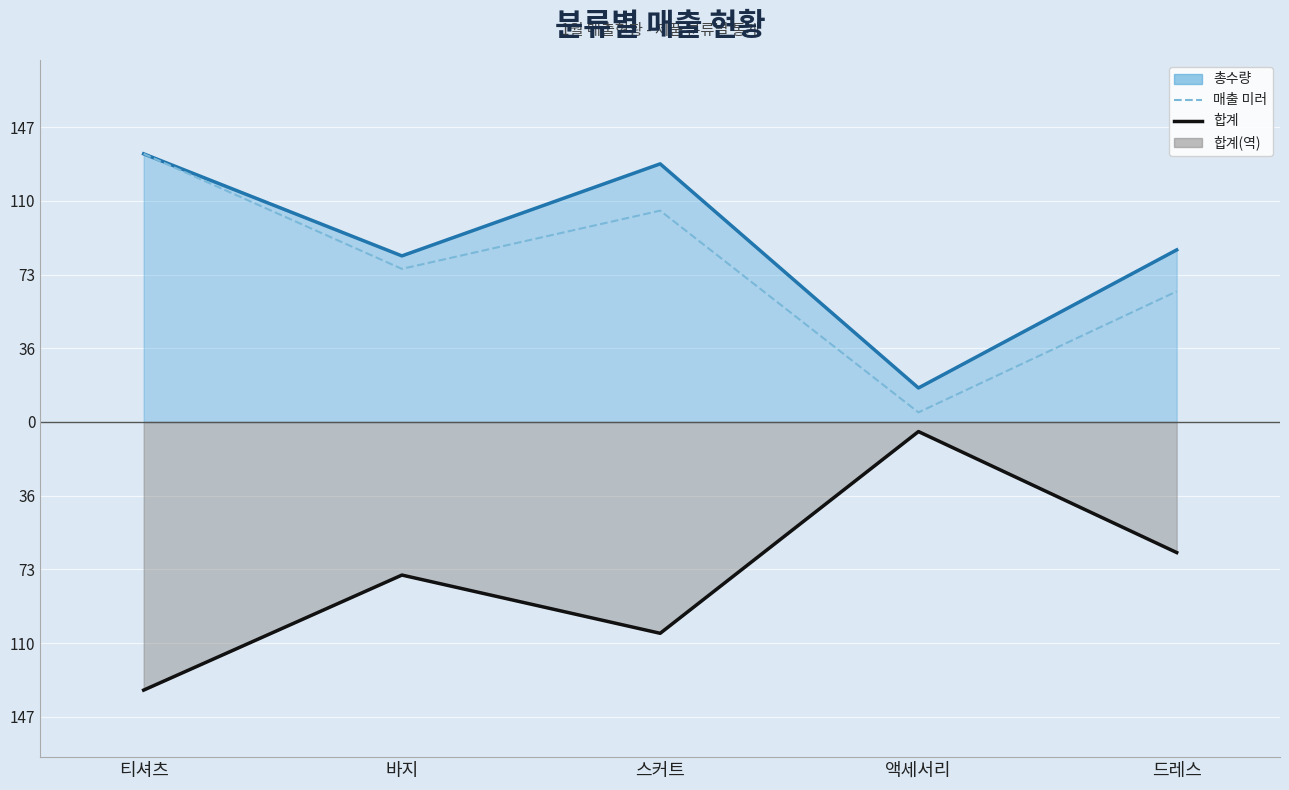

True or false: 합계 has a value of -76.5 at 바지.

True